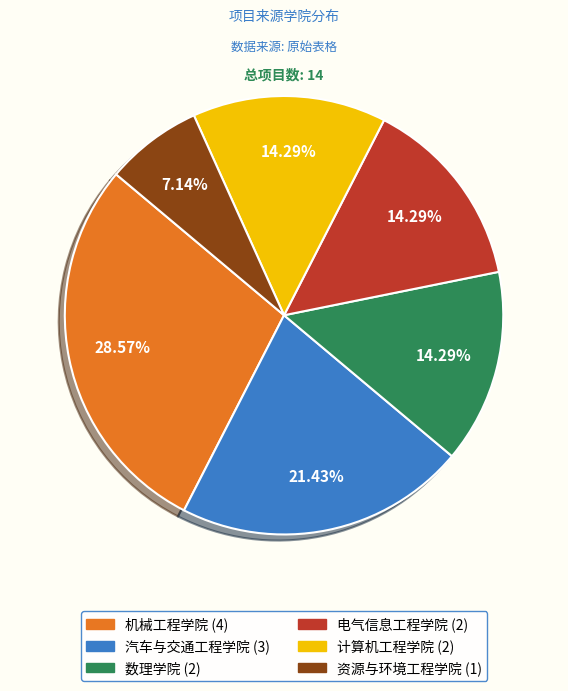

How much of the chart is everything except 电气信息工程学院?

85.7%